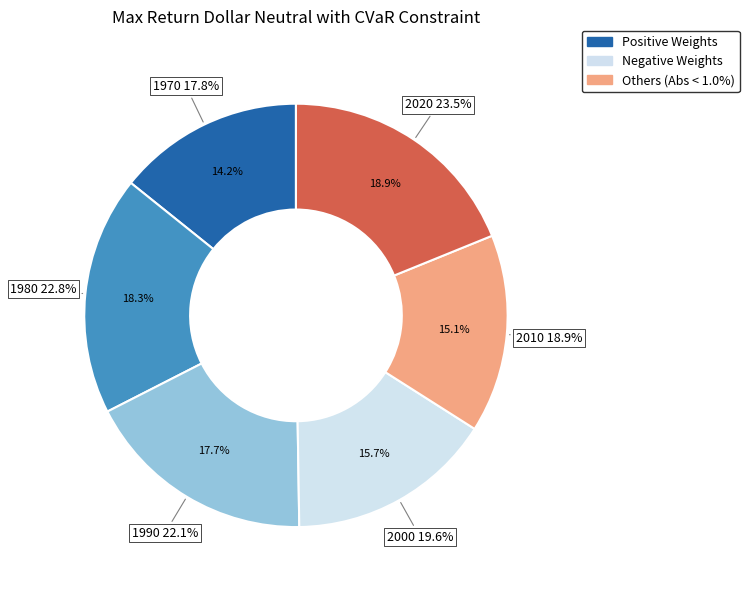

To the nearest percent, what percentage of the pie is 1990?

18%